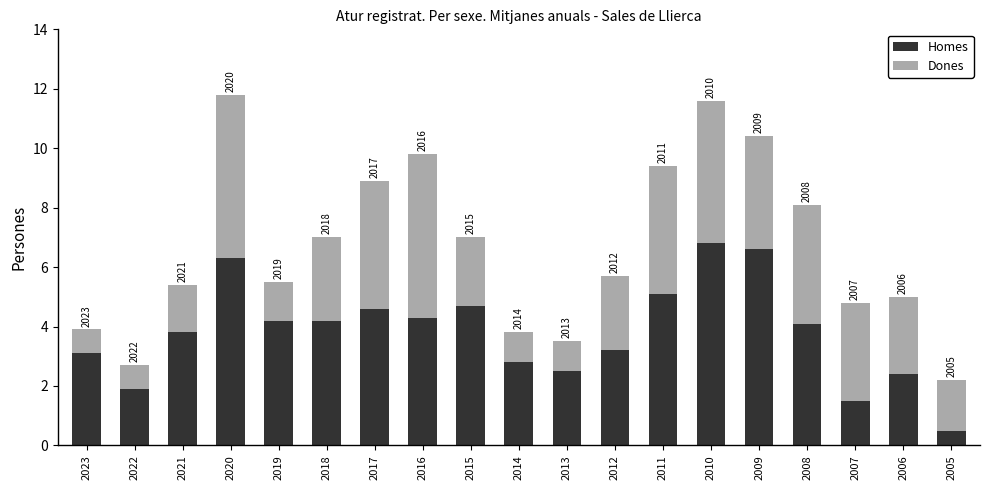

What are all the series names shown in the legend?

Homes, Dones